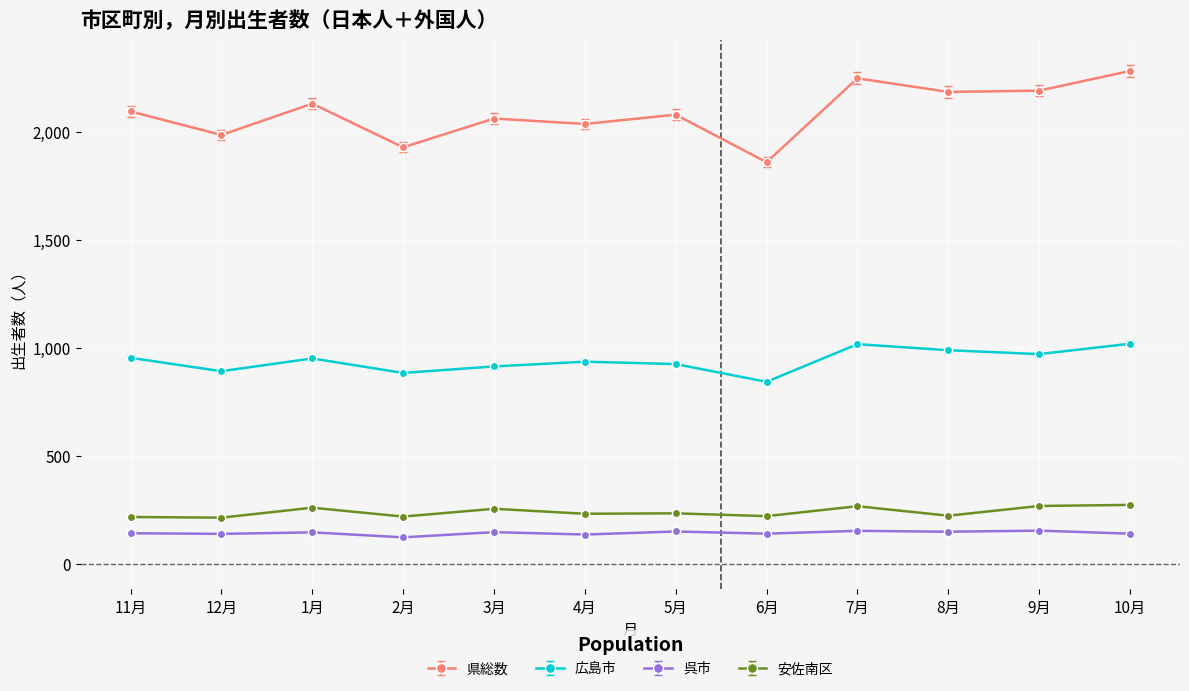

What is the approximate value of 県総数 at 3月?

2060